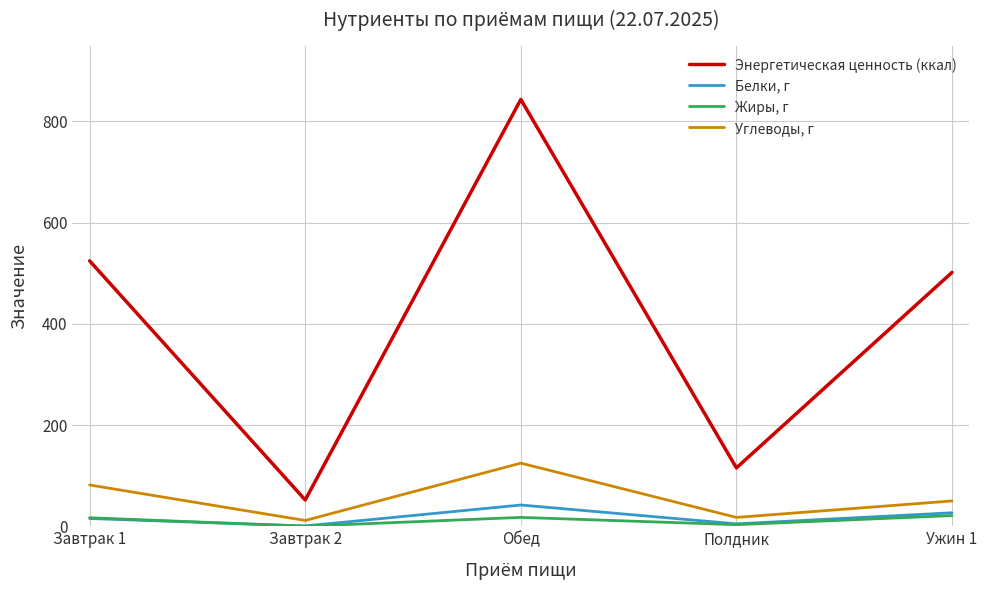

The Углеводы, г series shows 50.0 at Ужин 1. True or false?

True